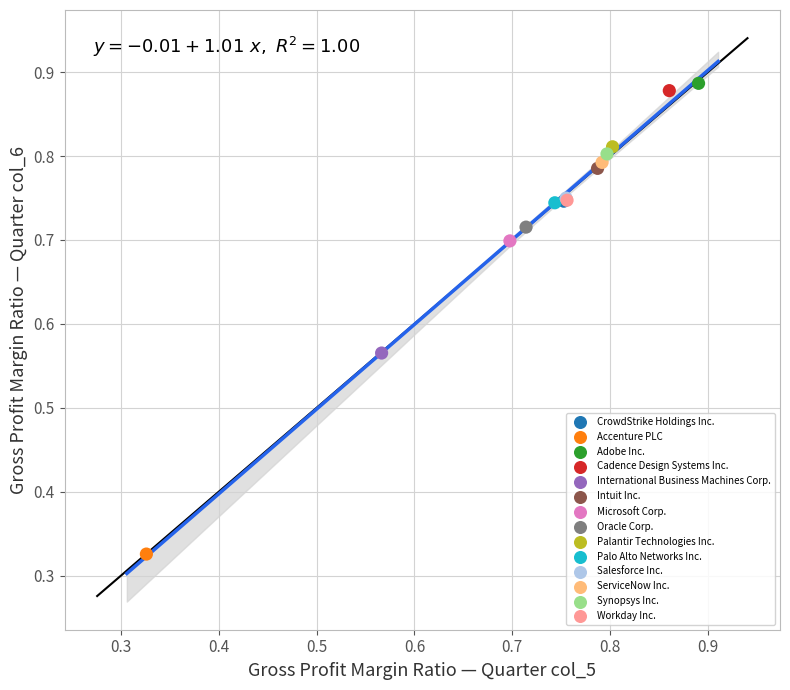

Which series reaches the minimum Y coordinate?

Accenture PLC